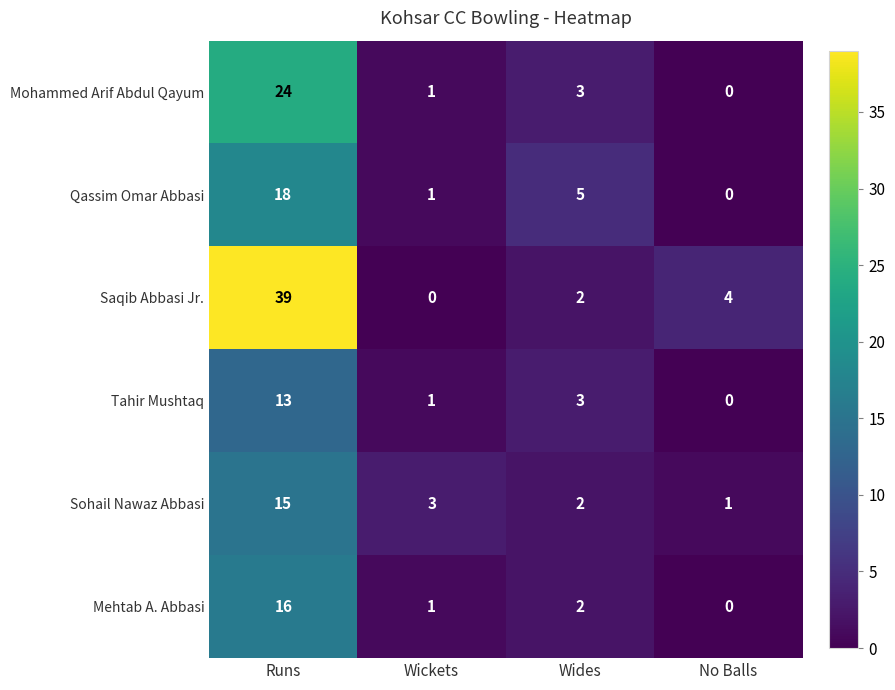

Reading left to right, transcribe all the data shown in this chart.

Mohammed Arif Abdul Qayum: Runs=24	Wickets=1	Wides=3	No Balls=0
Qassim Omar Abbasi: Runs=18	Wickets=1	Wides=5	No Balls=0
Saqib Abbasi Jr.: Runs=39	Wickets=0	Wides=2	No Balls=4
Tahir Mushtaq: Runs=13	Wickets=1	Wides=3	No Balls=0
Sohail Nawaz Abbasi: Runs=15	Wickets=3	Wides=2	No Balls=1
Mehtab A. Abbasi: Runs=16	Wickets=1	Wides=2	No Balls=0